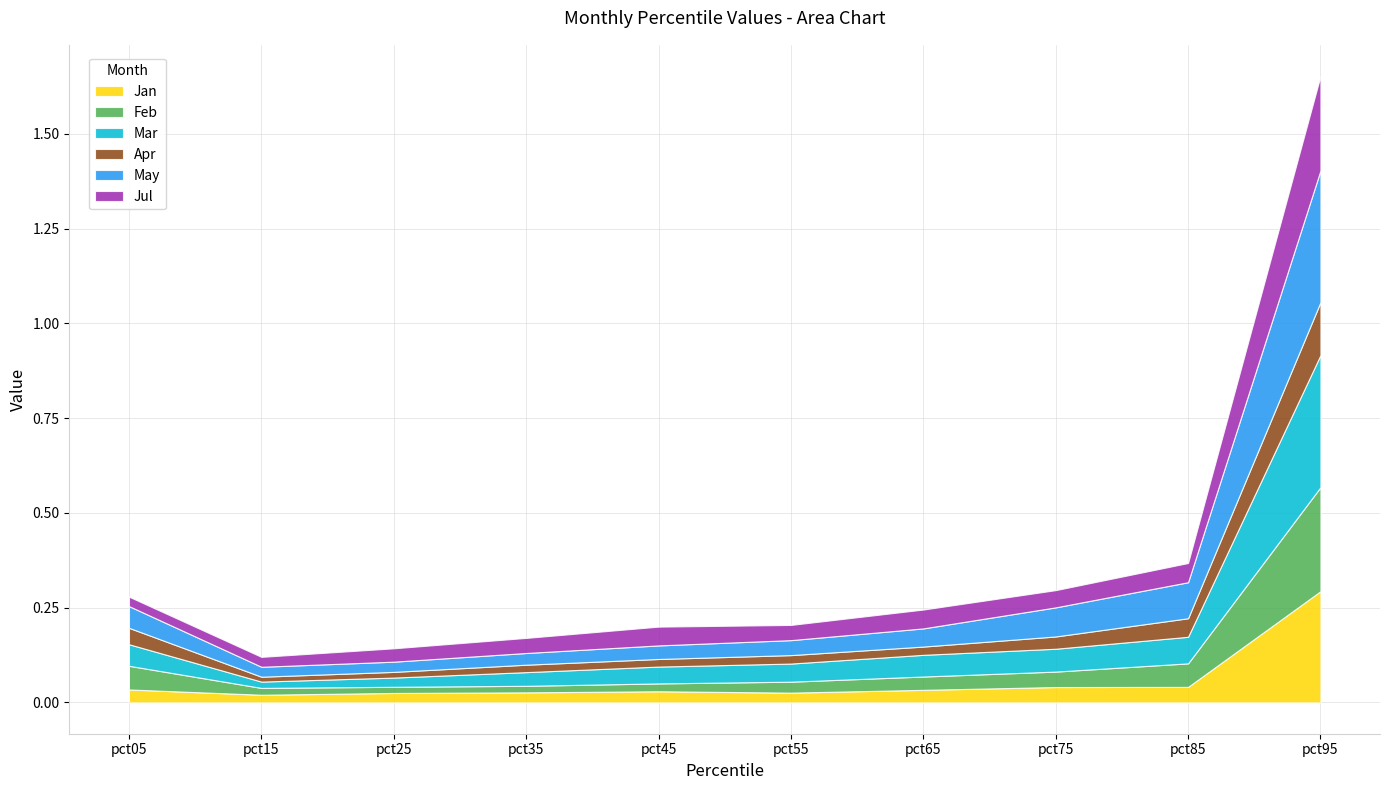

What is the difference between the maximum and minimum values in the Apr series?

0.1